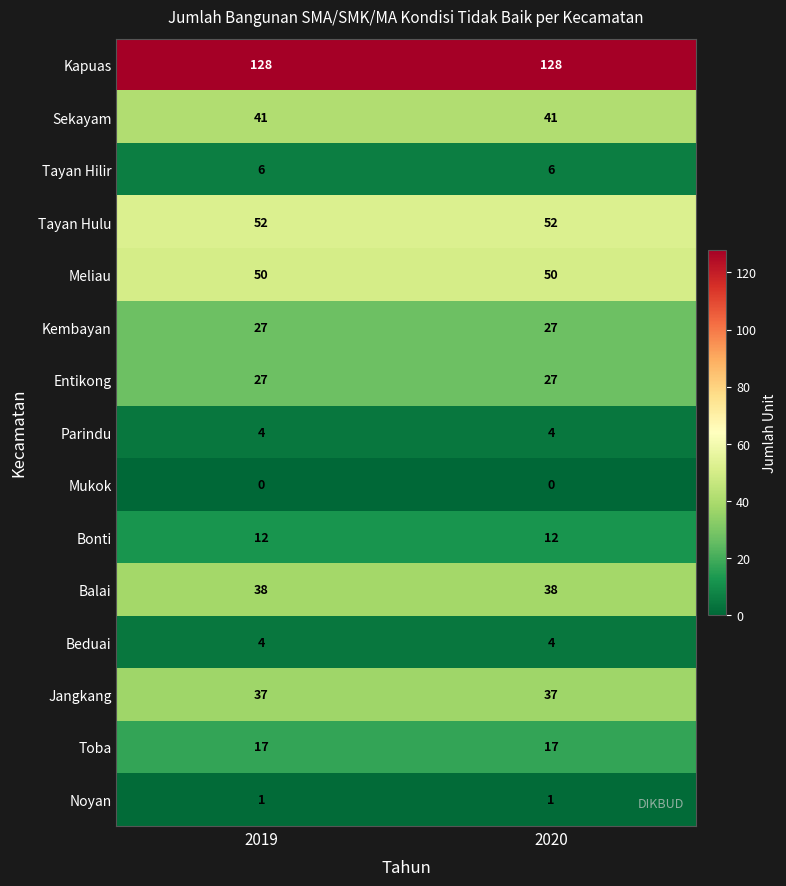

What is the spread (max minus min) of values at 2019?

128